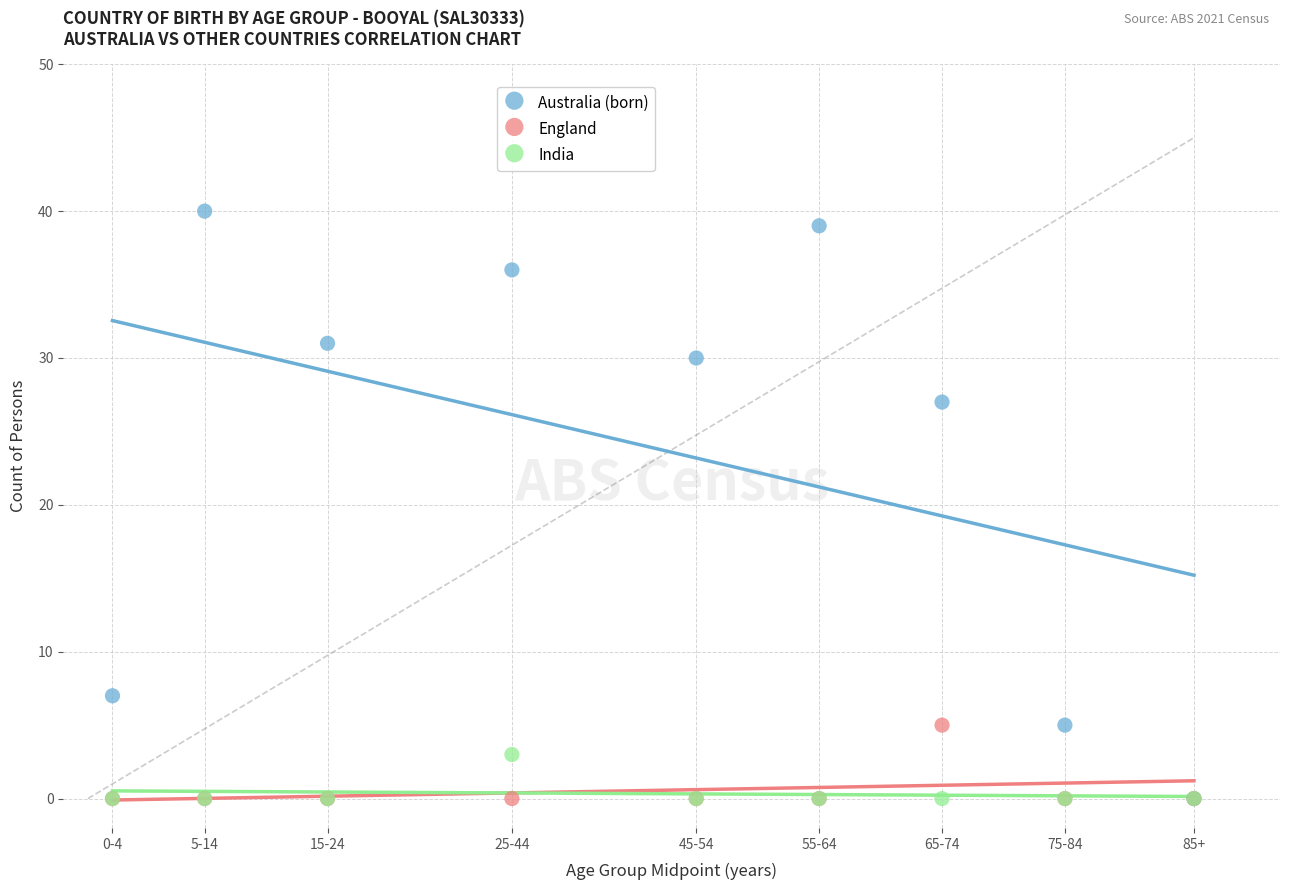

What are all the series names shown in the legend?

Australia (born), England, India